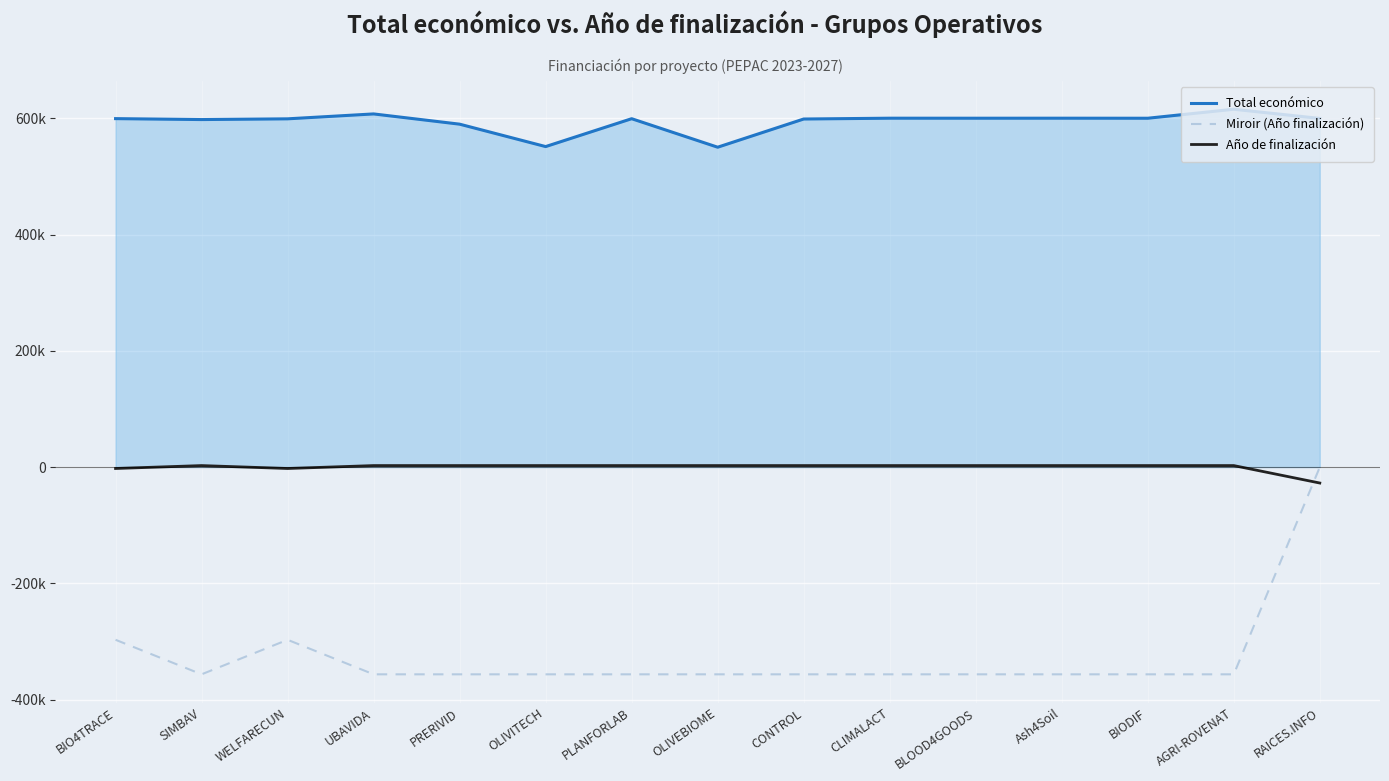

What is the smallest value displayed?

-356272.0